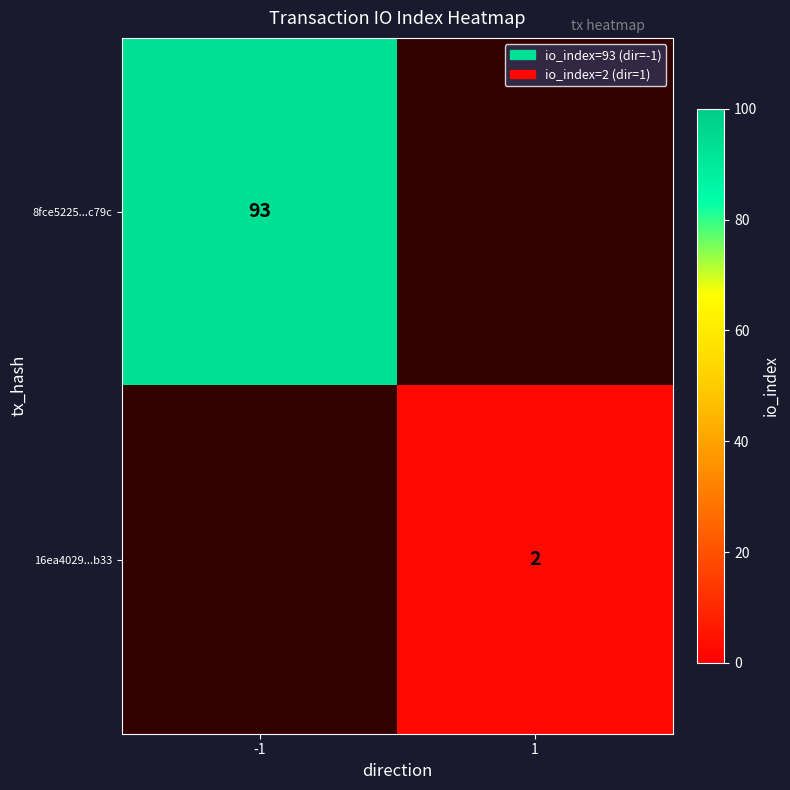

Is the value of 16ea4029...b33 at 1 greater than the value of 8fce5225...c79c at -1?

No